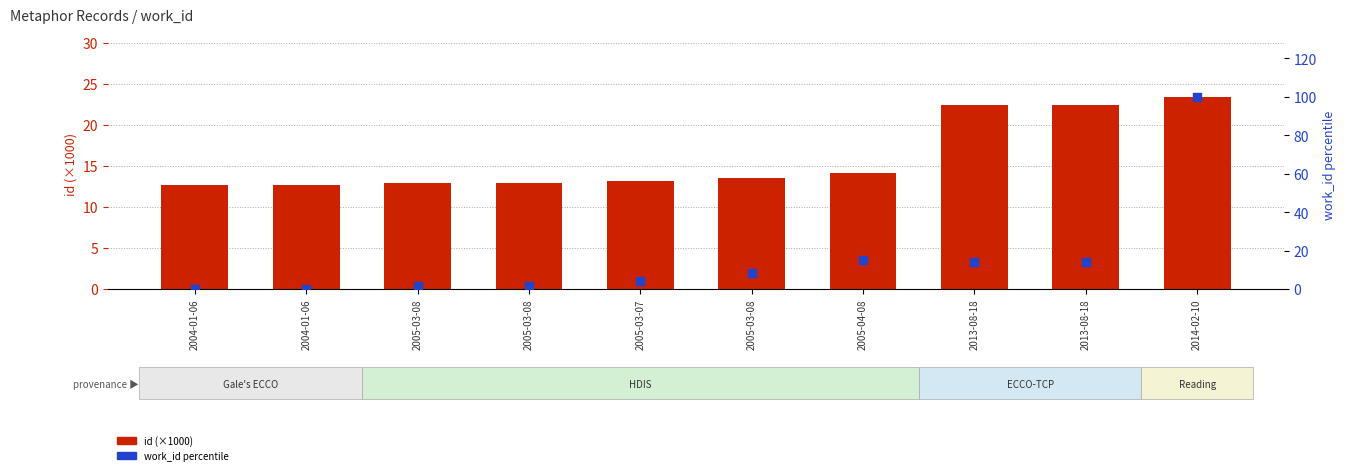

Which series has the largest total across all categories?

id (×1000)